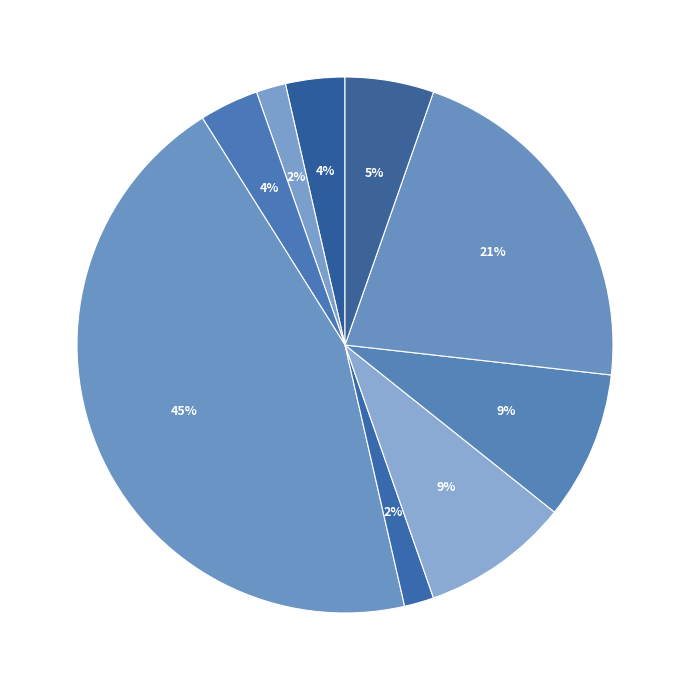

Which has a higher value, 長谷 栄治 or 八木下 史敏?

長谷 栄治